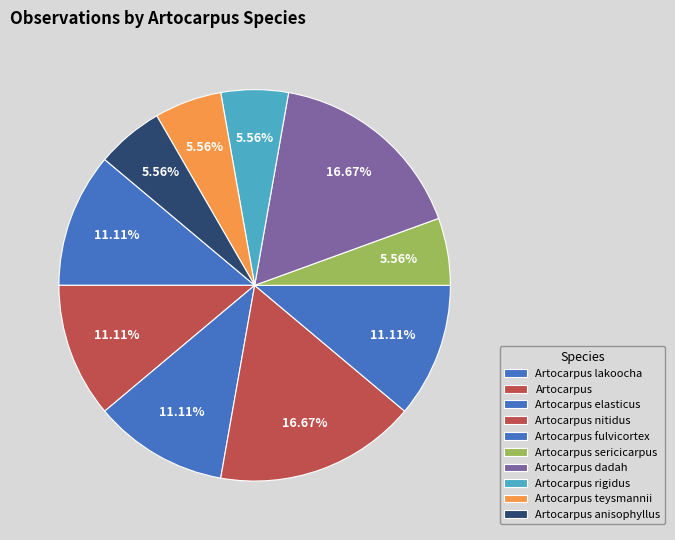

Is the sum of Artocarpus sericicarpus and Artocarpus nitidus greater than half?

No